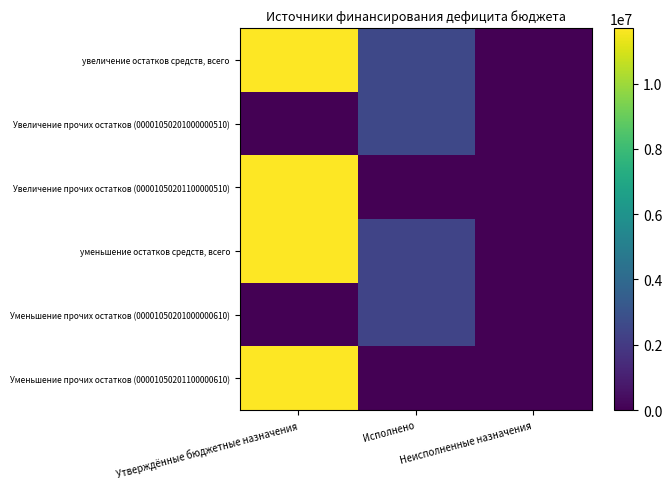

Count the number of categories in the chart.

3